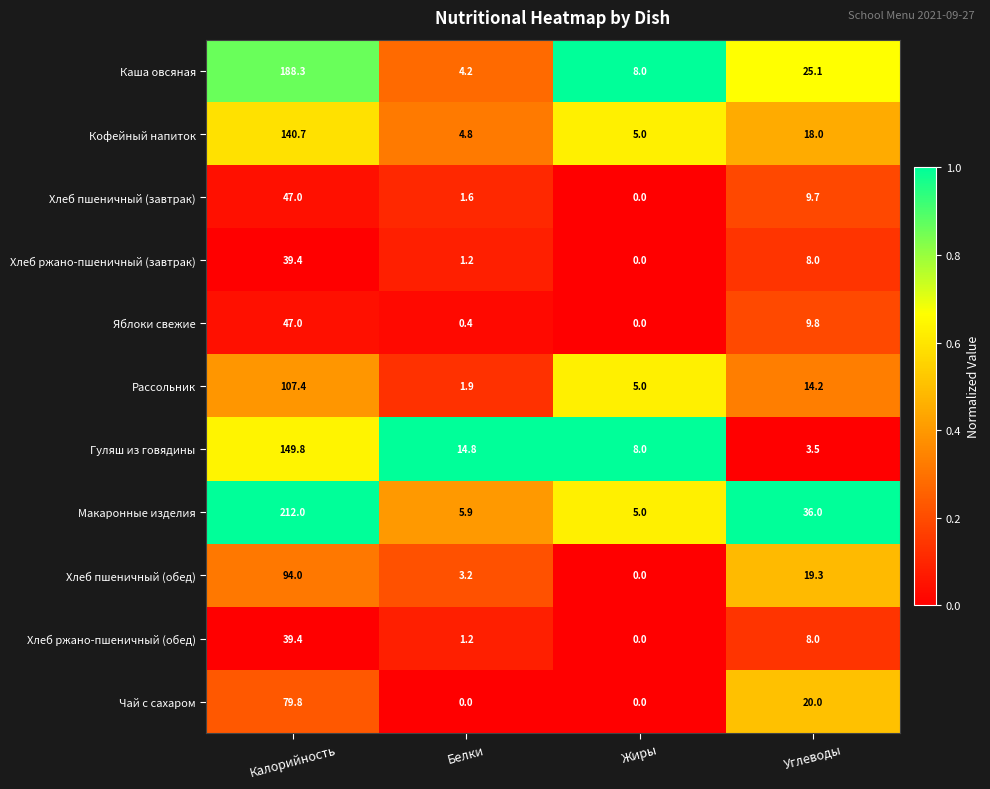

What is the difference between the Кофейный напиток values at Белки and Калорийность?

135.9